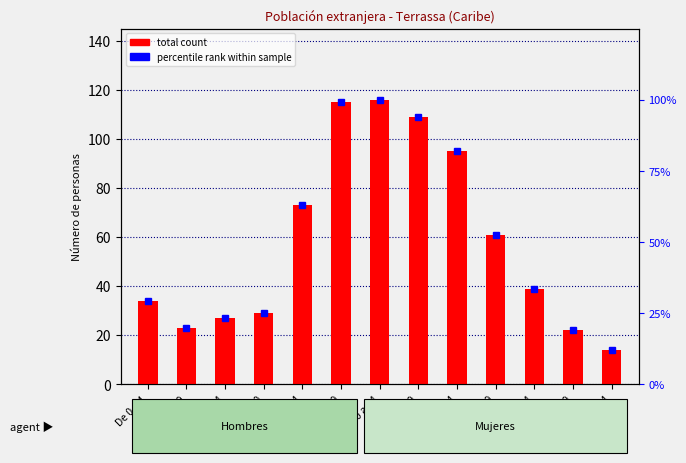

What are all the series names shown in the legend?

total count, percentile rank within sample